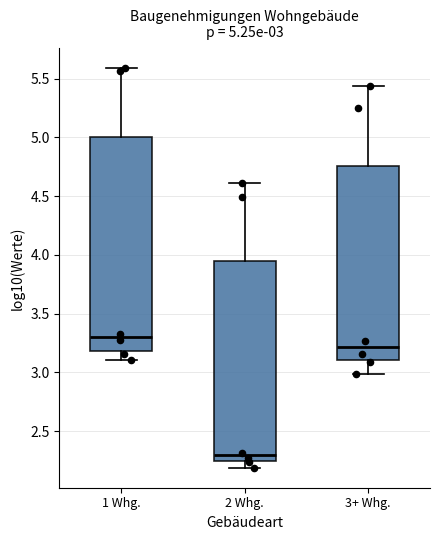

Which box is the tallest, from its lower edge to its upper edge?

1 Whg.